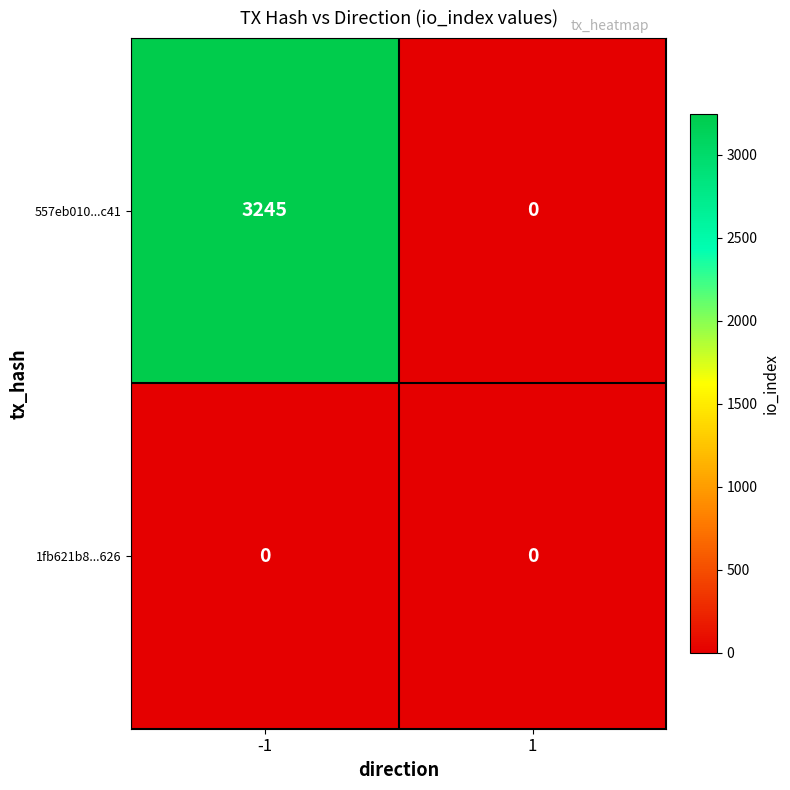

Count the number of categories in the chart.

2